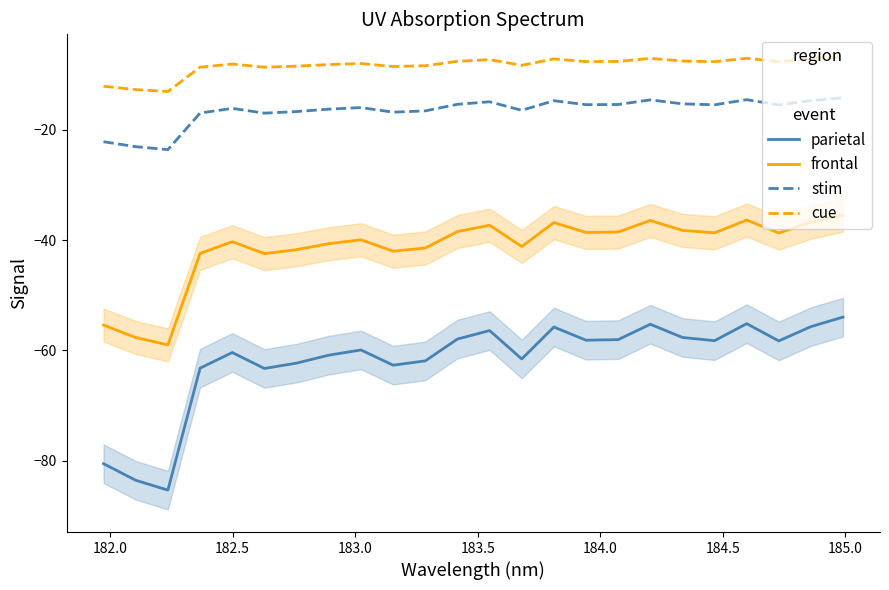

What is the maximum value for frontal?

-35.5